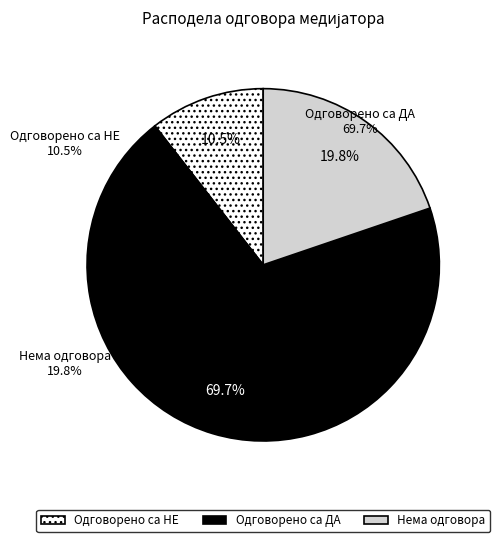

Is it true that Одговорено са ДА is 80% of the pie?

False